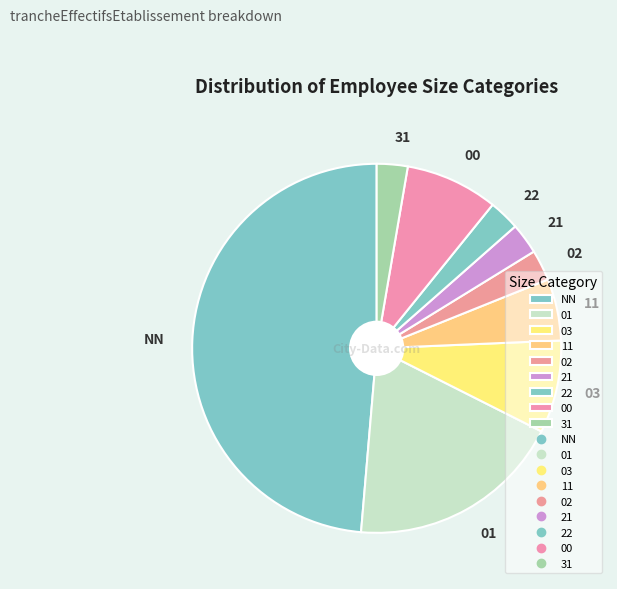

Which slice is the largest?

NN